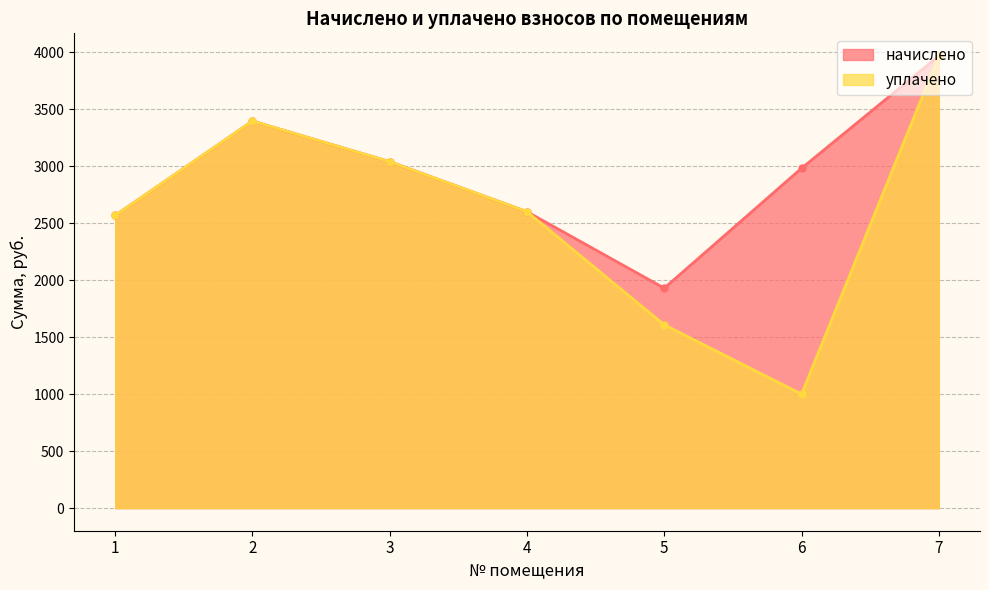

True or false: начислено has a value of 1142.9 at 6.

False